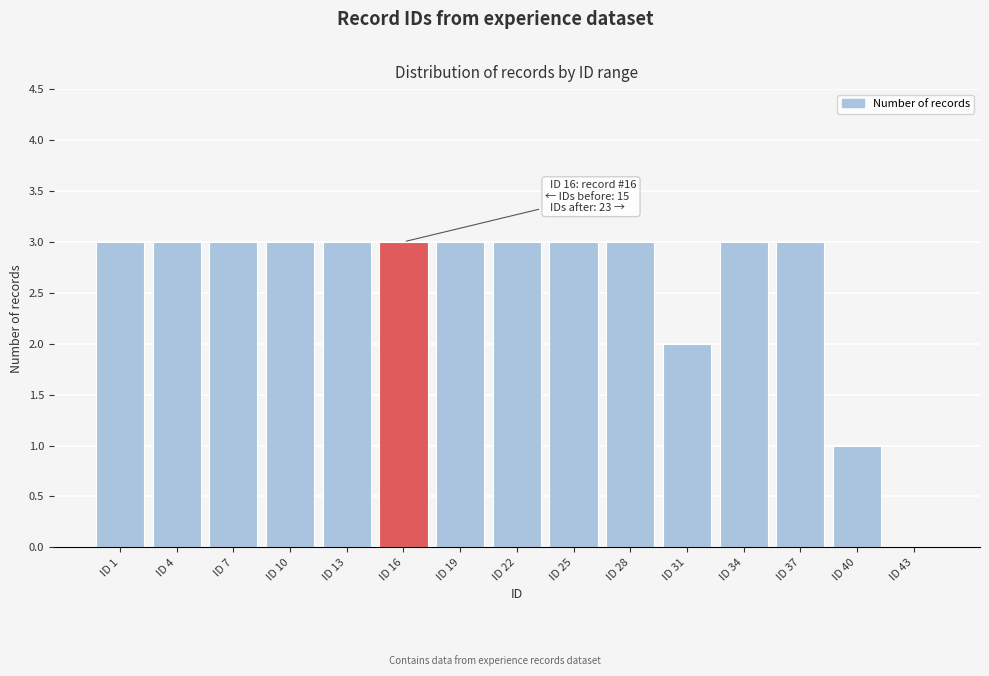

Reading right to left, transcribe all the data shown in this chart.

ID 43=0	ID 40=1	ID 37=3	ID 34=3	ID 31=2	ID 28=3	ID 25=3	ID 22=3	ID 19=3	ID 16=3	ID 13=3	ID 10=3	ID 7=3	ID 4=3	ID 1=3